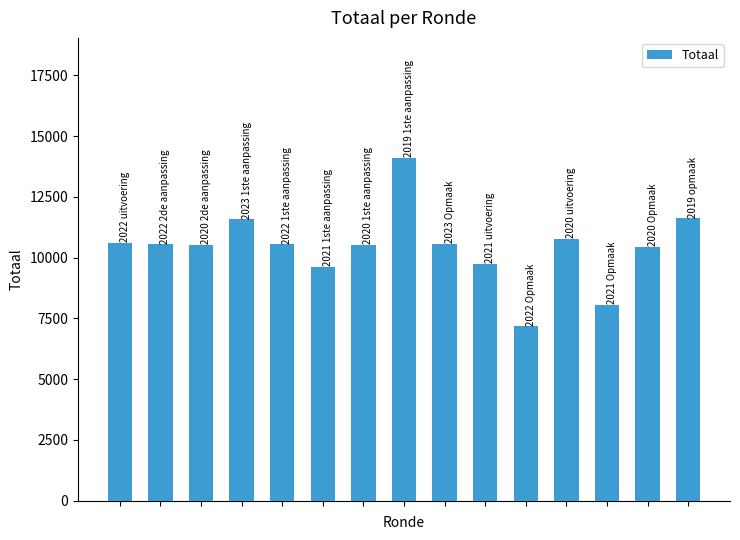

What is the maximum value shown in the chart?

14107